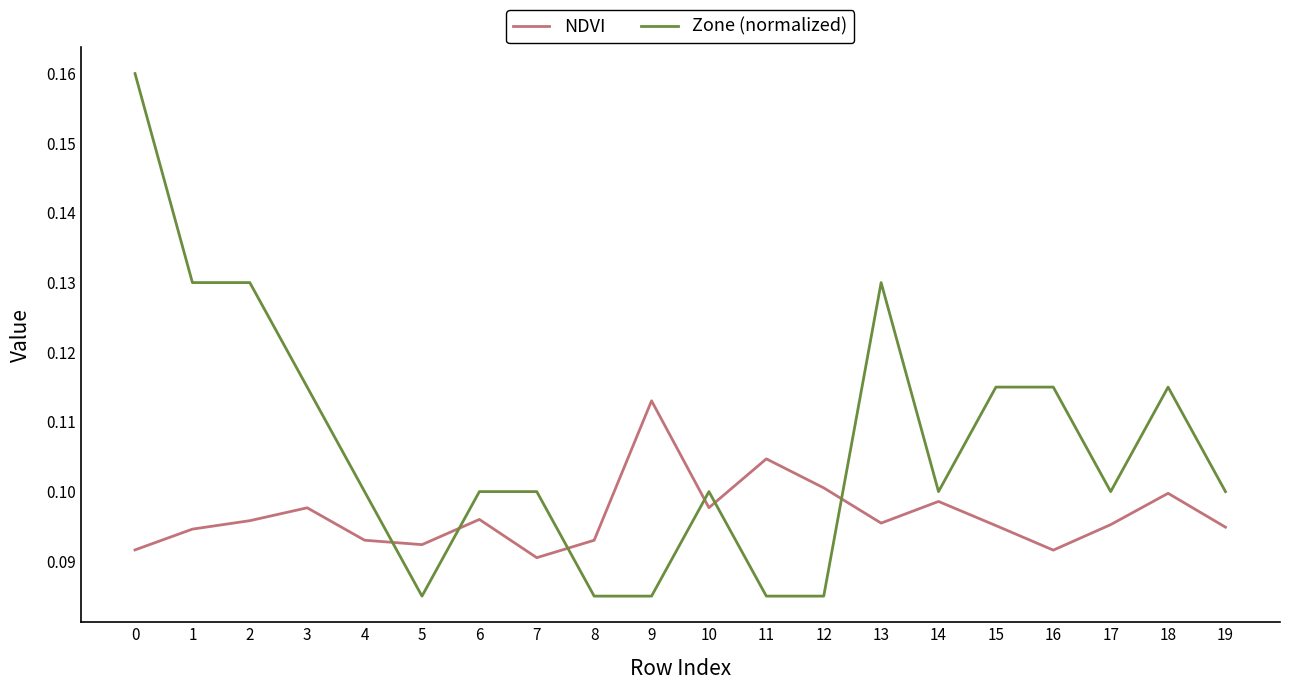

Which series has the largest total across all categories?

Zone (normalized)